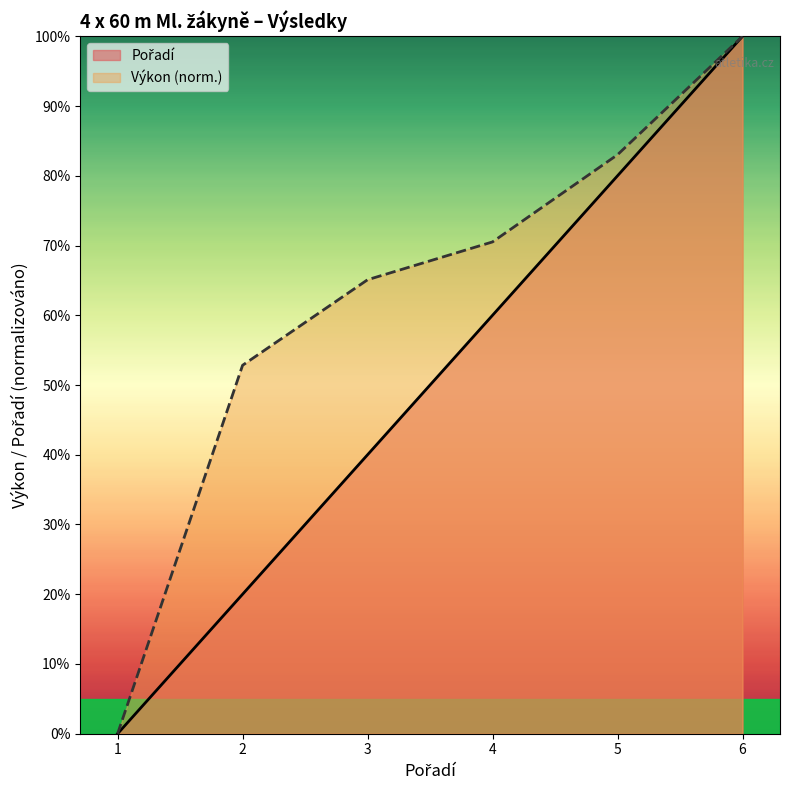

Rank the categories by Výkon (norm.) value from highest to lowest.

6, 5, 4, 3, 2, 1